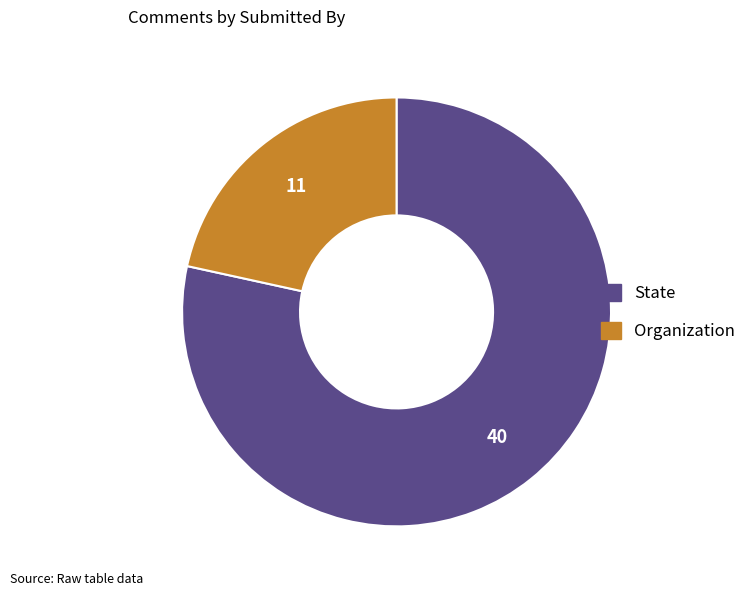

What is the ratio of the value at State to the value at Organization?

3.6